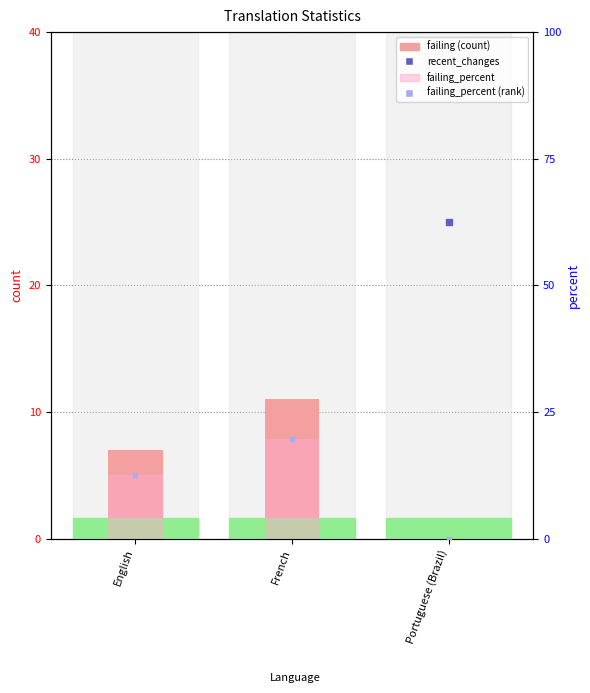

Which series has the largest total across all categories?

failing_percent